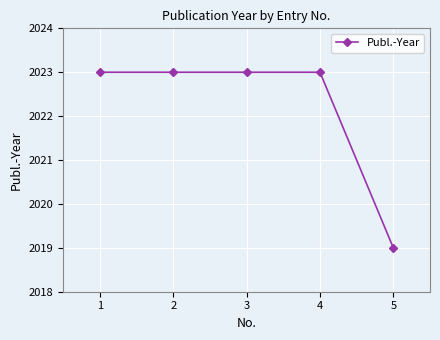

What is the change in value from 2 to 5?

-4